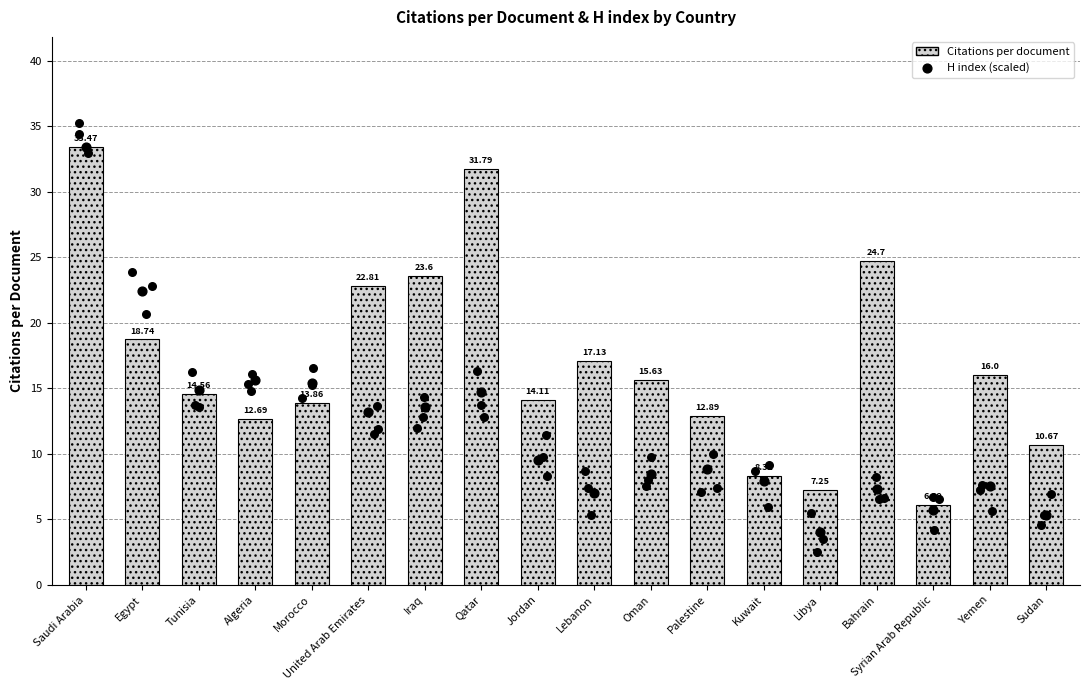

Which series contains the lowest Y value?

H index (scaled)